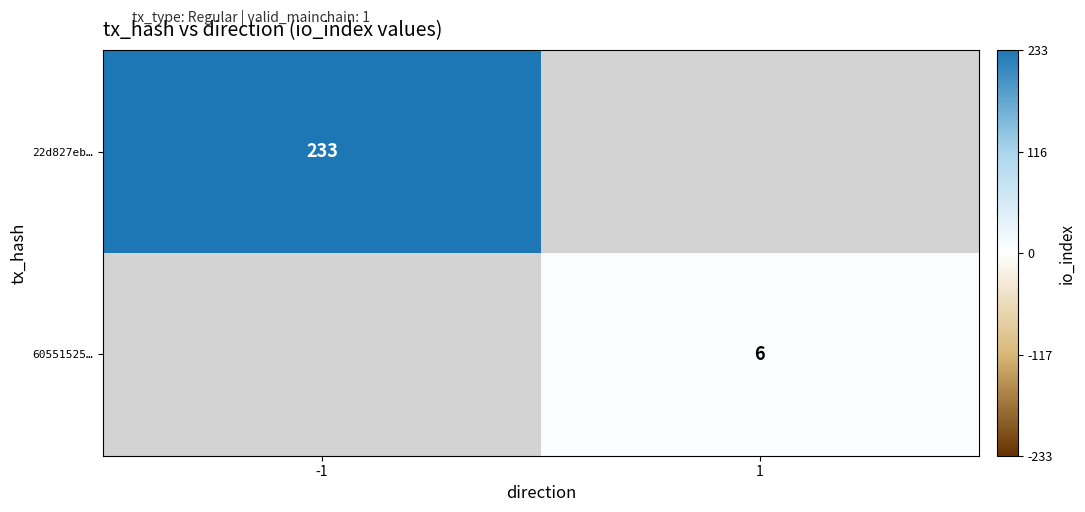

At which category does the chart reach its minimum across all series?

1